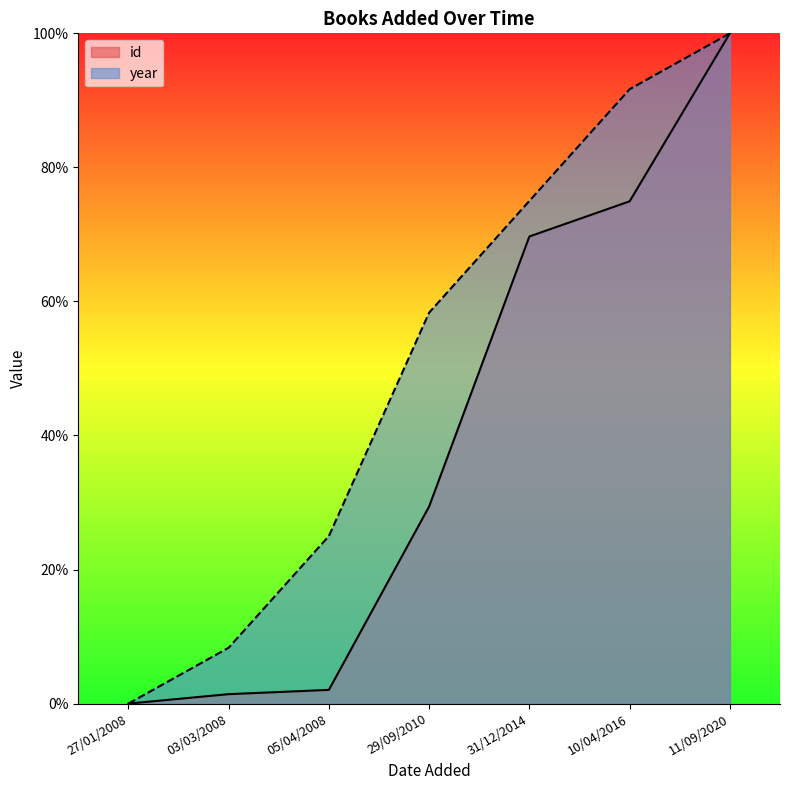

The value of year at 05/04/2008 is 25.0. True or false?

True